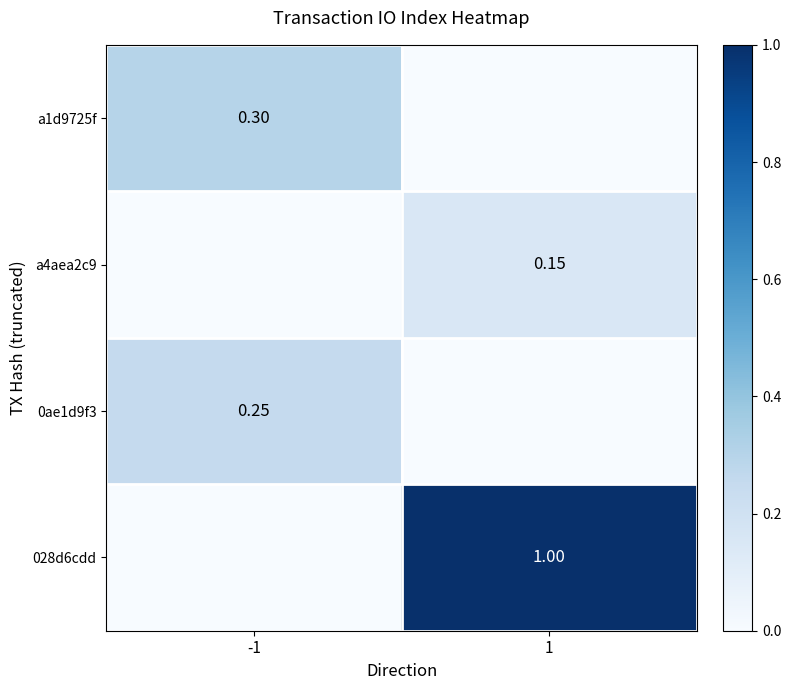

Is the value of a1d9725f at -1 greater than the value of 028d6cdd at 1?

No